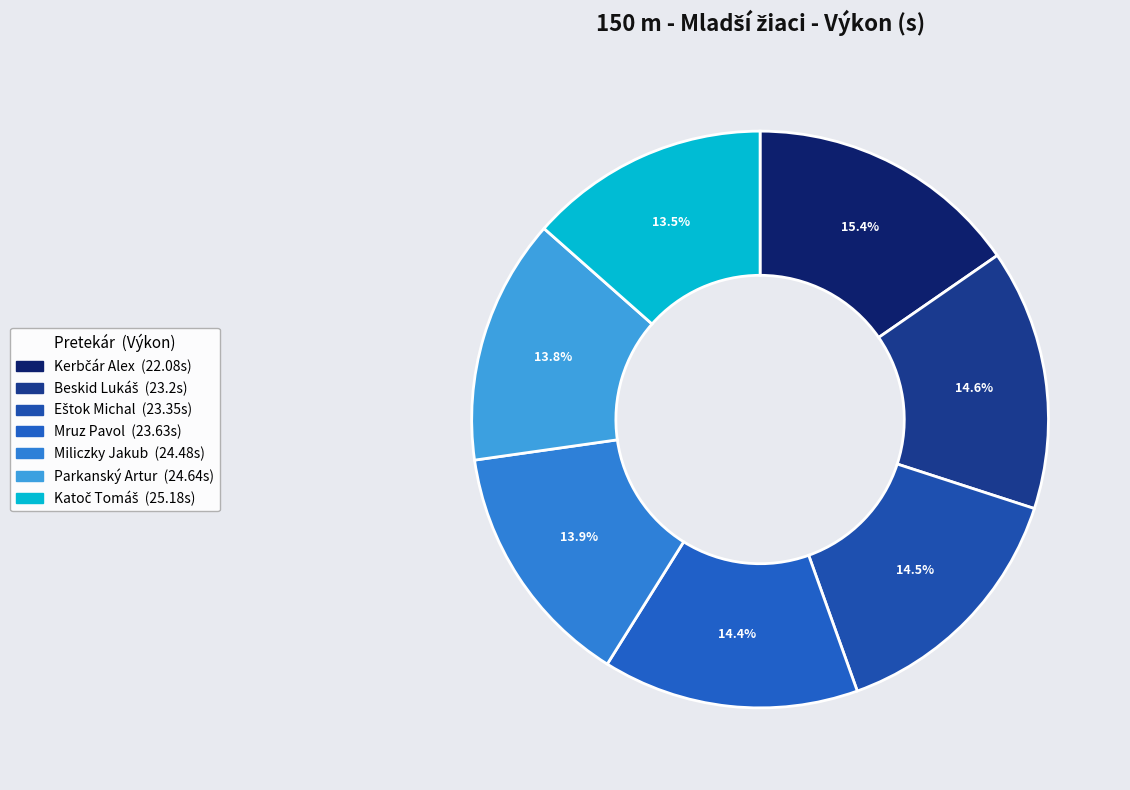

Count the number of slices in the pie.

7